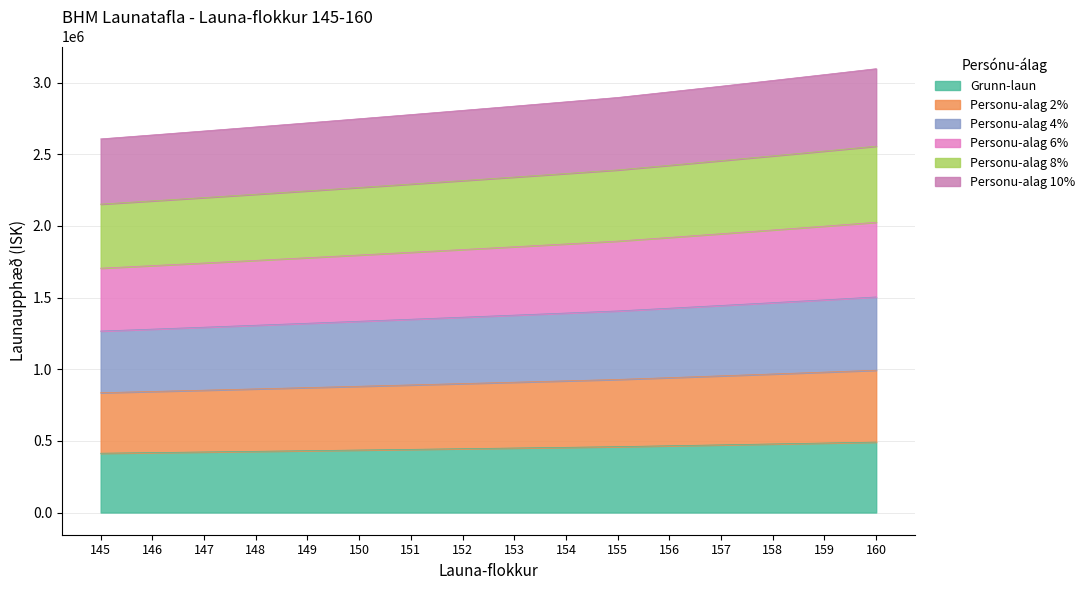

Rank the series by their maximum value, from highest to lowest.

Personu-alag 10%, Personu-alag 8%, Personu-alag 6%, Personu-alag 4%, Personu-alag 2%, Grunn-laun